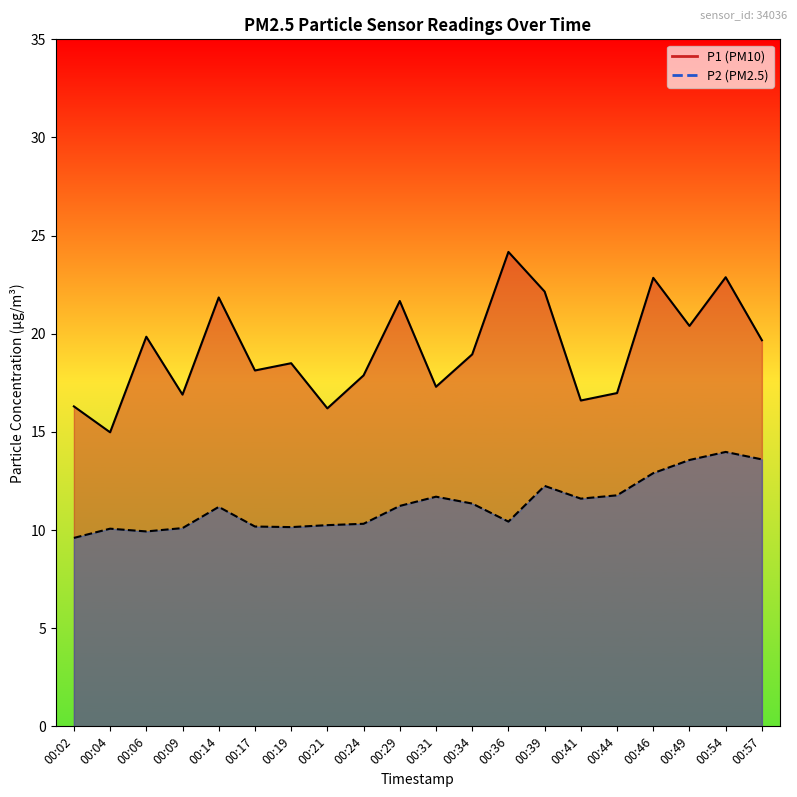

How many data points in P1 are less than 18?

8